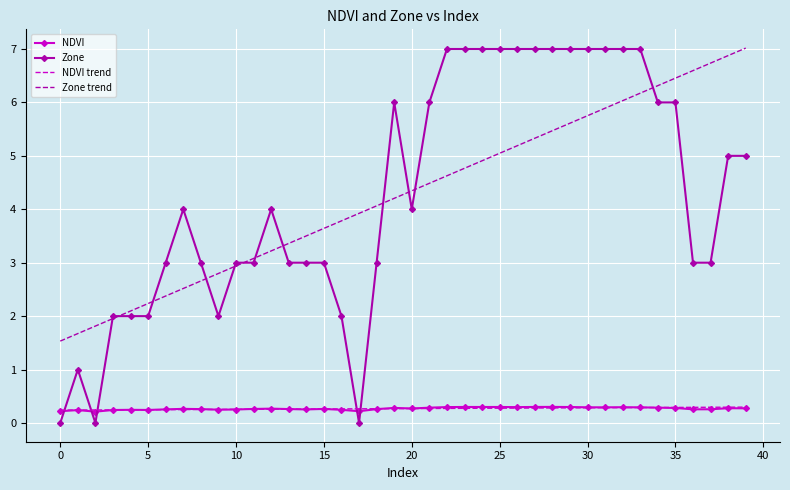

Which series has the largest range (max minus min)?

Zone